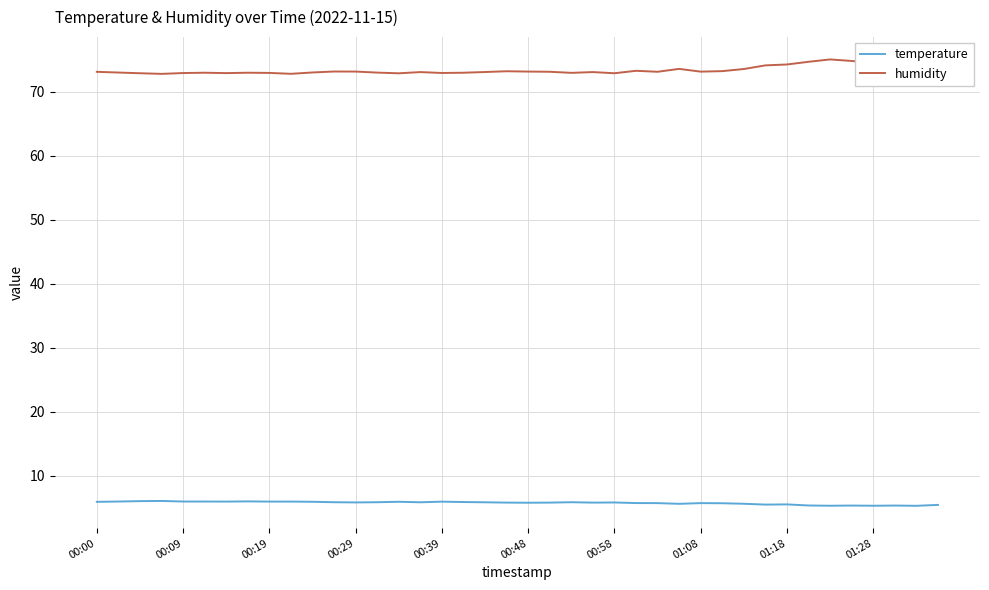

Rank the series by their average value, from highest to lowest.

humidity, temperature